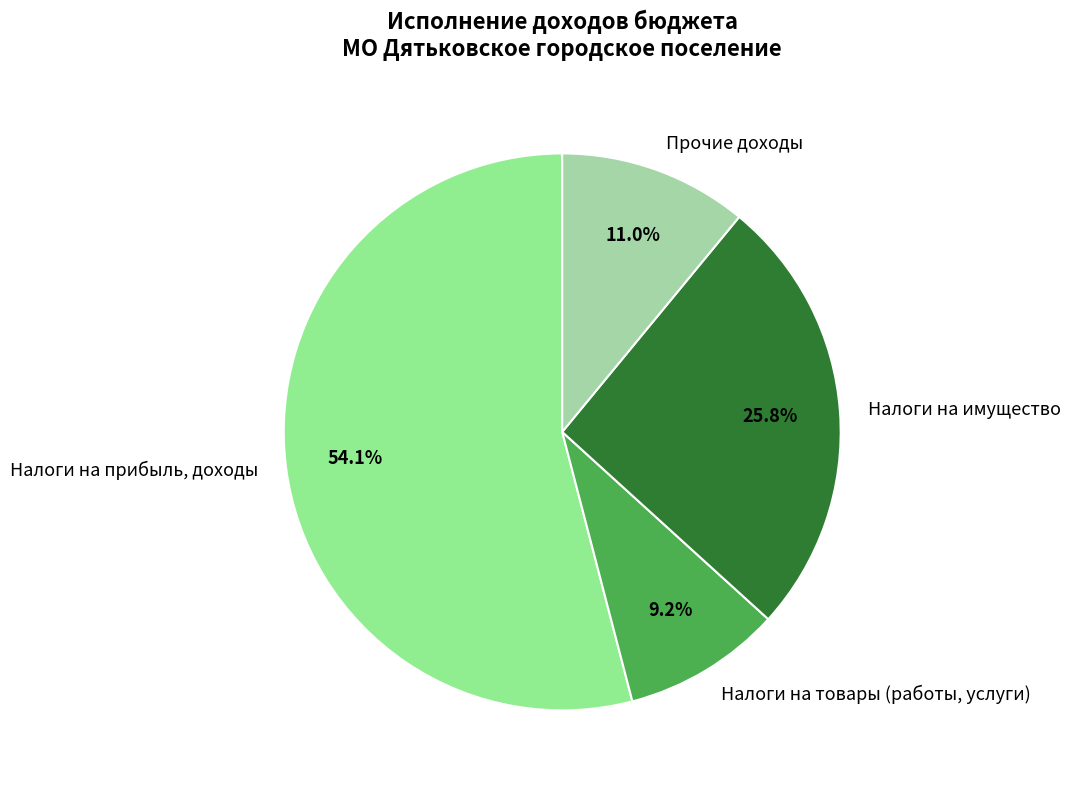

To the nearest percent, what is the combined percentage of Налоги на имущество and Налоги на товары (работы, услуги)?

35%